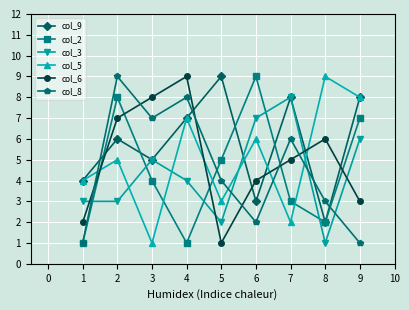

Rank the categories by col_6 value from highest to lowest.

4, 3, 2, 8, 7, 6, 9, 1, 5